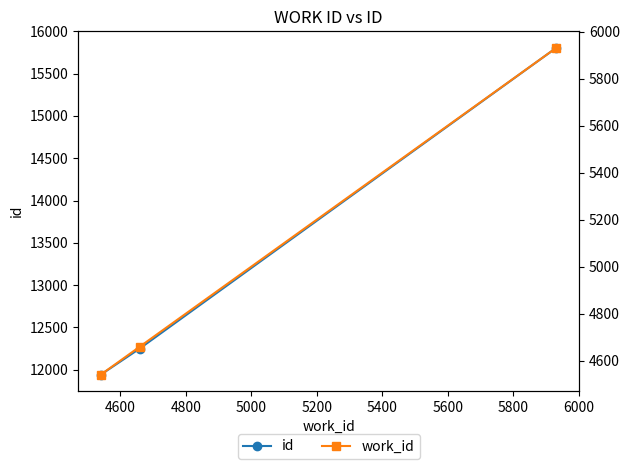

Does the chart display data point markers on the line(s)?

Yes